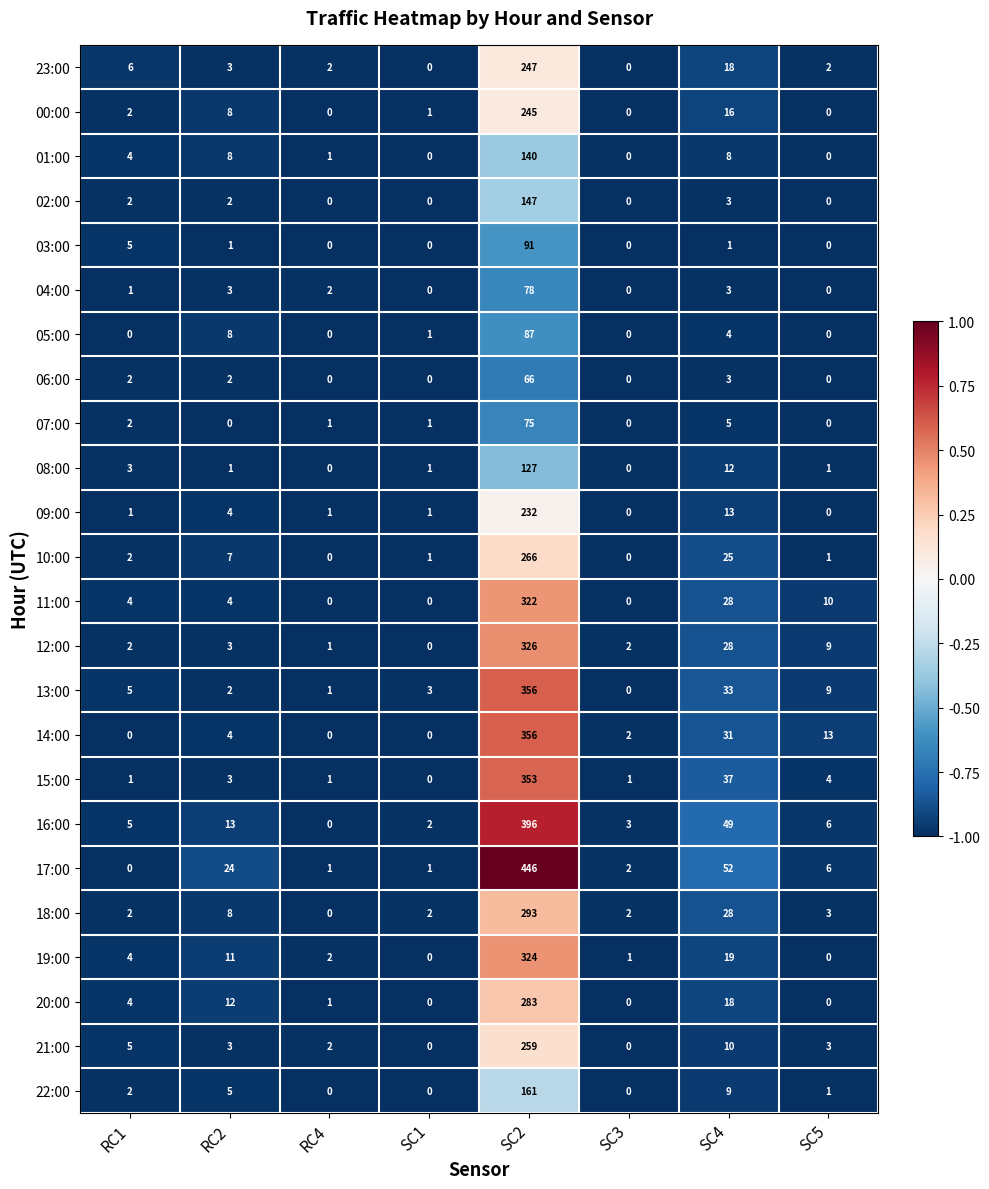

What is the difference between the second highest and second lowest values in the 13:00 series?

32